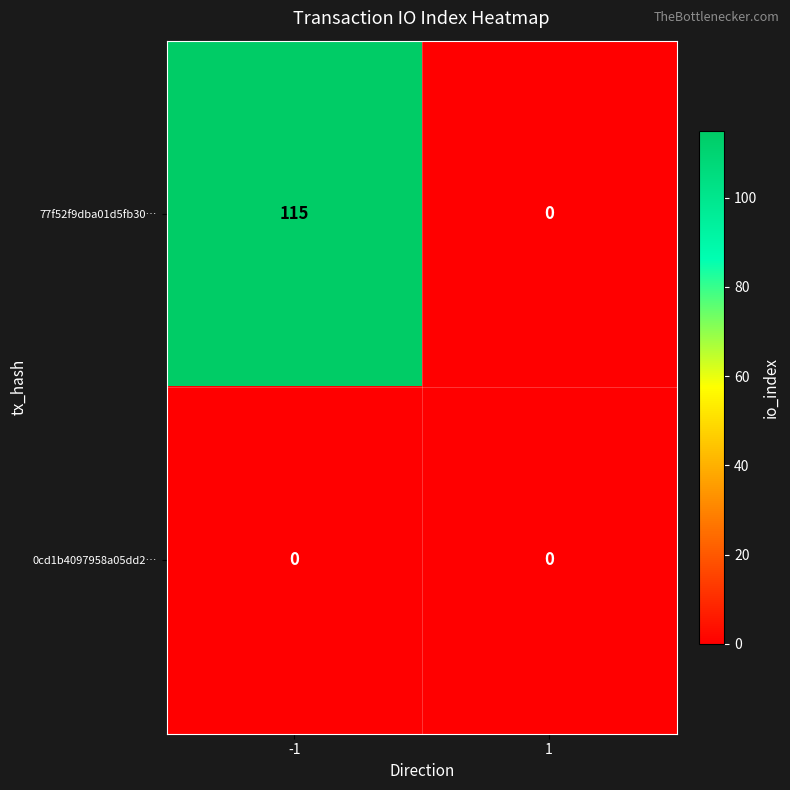

At which category is the sum across all series the highest?

-1